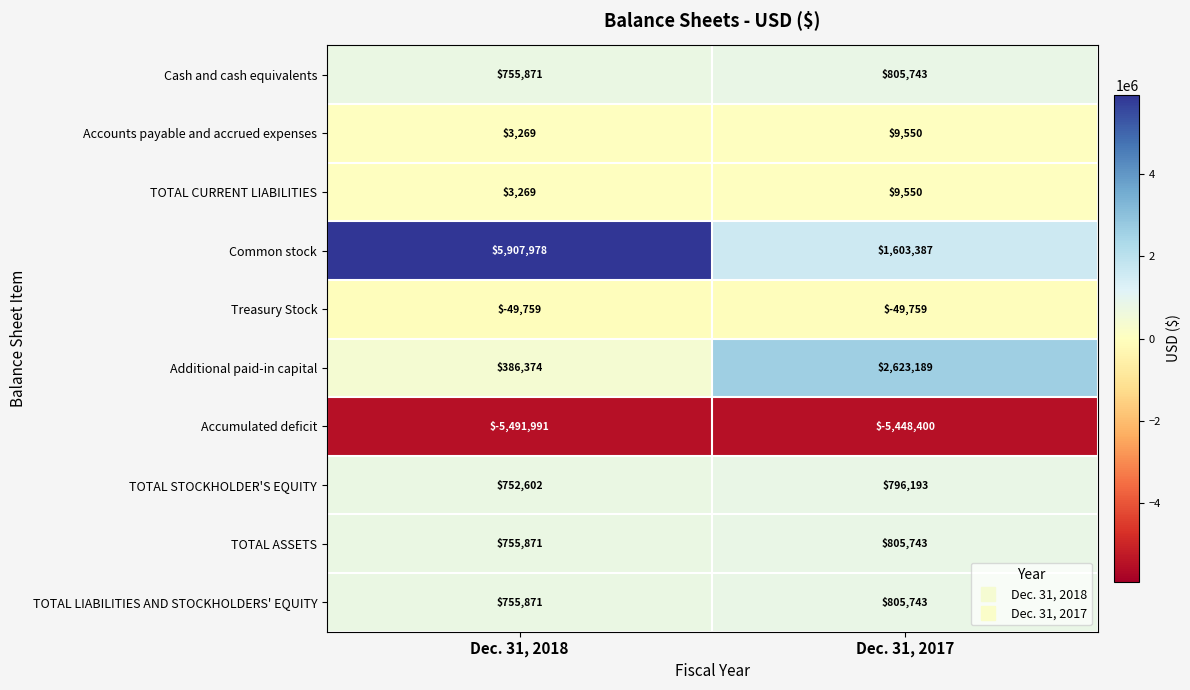

The value of Cash and cash equivalents at Dec. 31, 2018 is 327618. True or false?

False